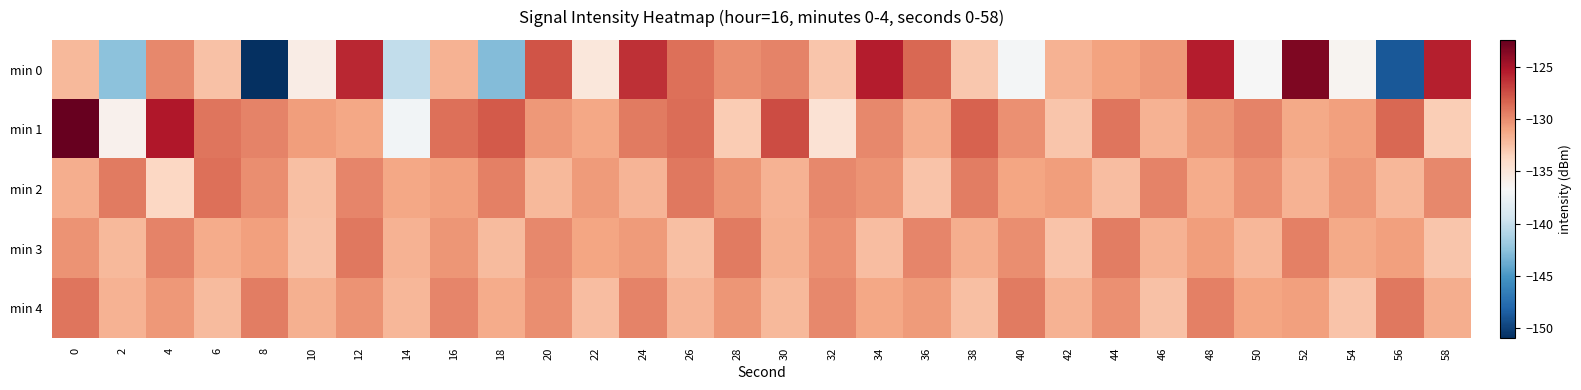

Which series changed the most between 8 and 42?

min 0